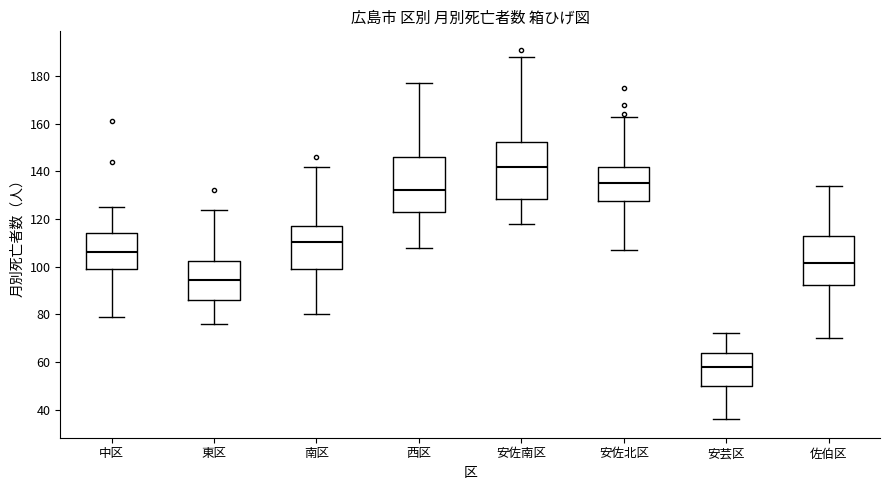

Reading left to right, read every box against the y-axis: the position of its median line, the range the box covers, and the ends of its whiskers. The values are not printed on the chart, so give them approximately, as read against the axis.

中区: median 106, box 100 to 114, whiskers 80 to 126
東区: median 94, box 86 to 102, whiskers 76 to 124
南区: median 110, box 100 to 118, whiskers 80 to 142
西区: median 132, box 122 to 146, whiskers 108 to 178
安佐南区: median 142, box 128 to 152, whiskers 118 to 188
安佐北区: median 136, box 128 to 142, whiskers 108 to 164
安芸区: median 58, box 50 to 64, whiskers 36 to 72
佐伯区: median 102, box 92 to 114, whiskers 70 to 134